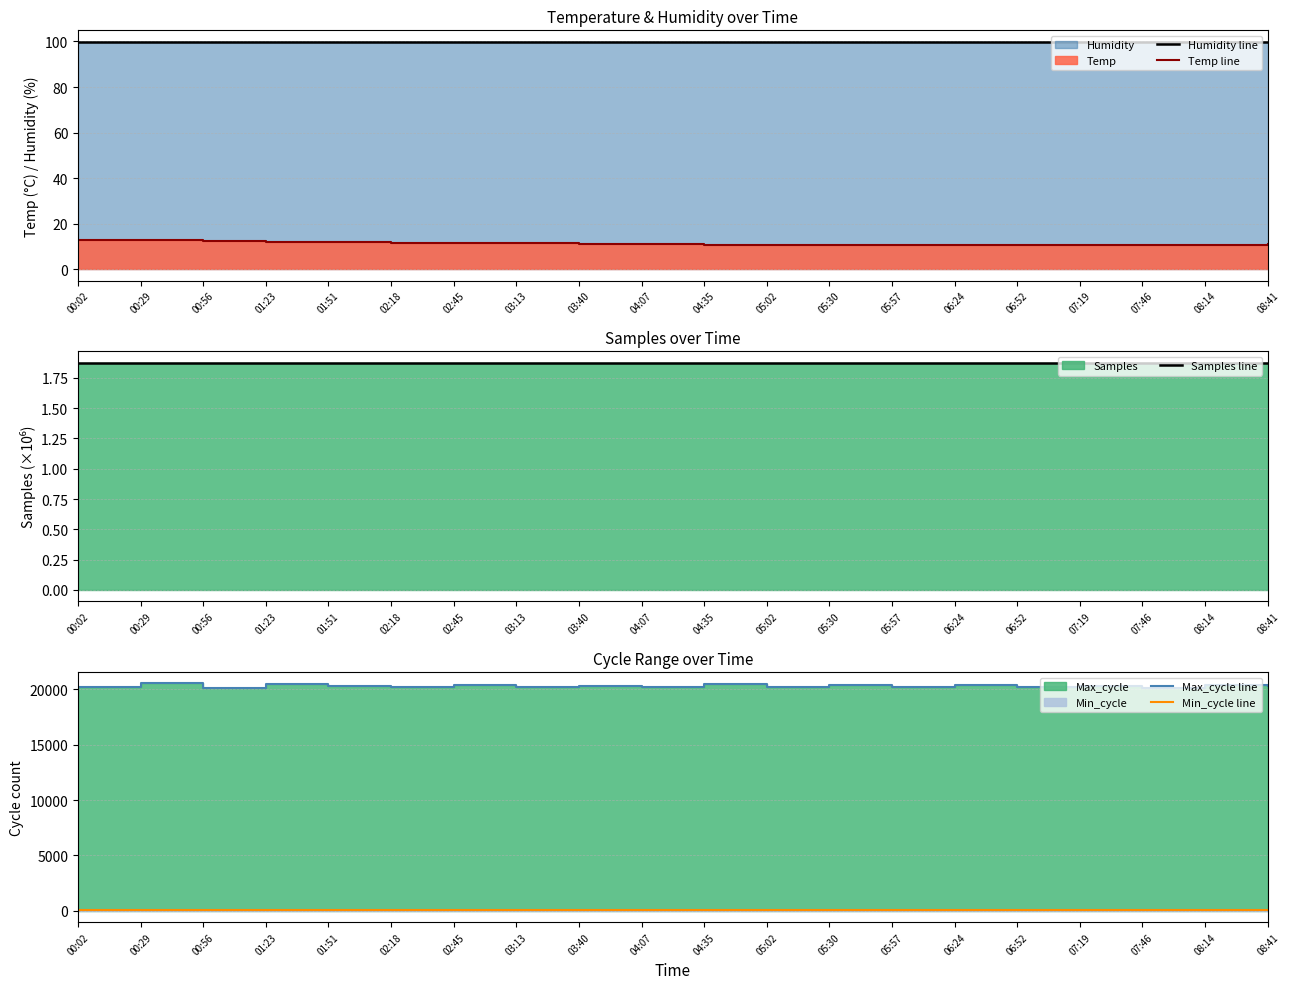

The Max_cycle line series shows 20190.0 at 05:02. True or false?

True